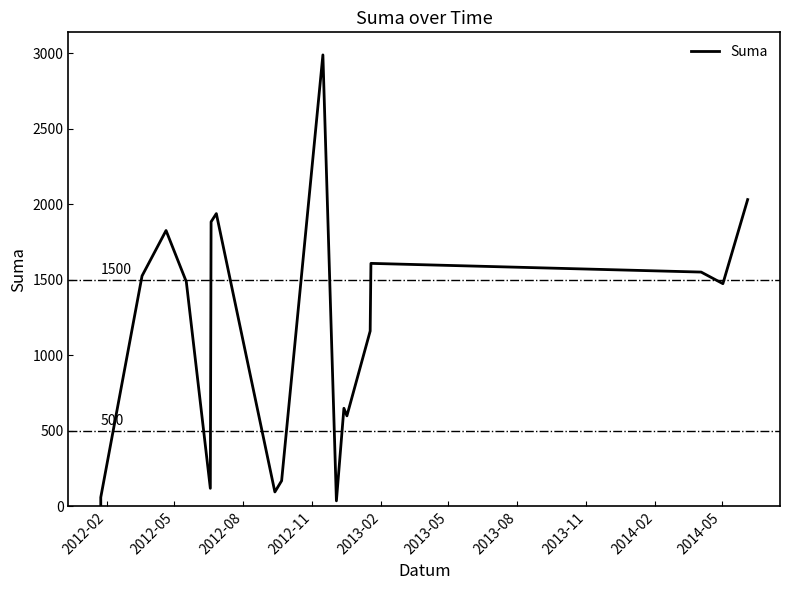

How many points are higher than both their immediate neighbors (excluding endpoints)?

5